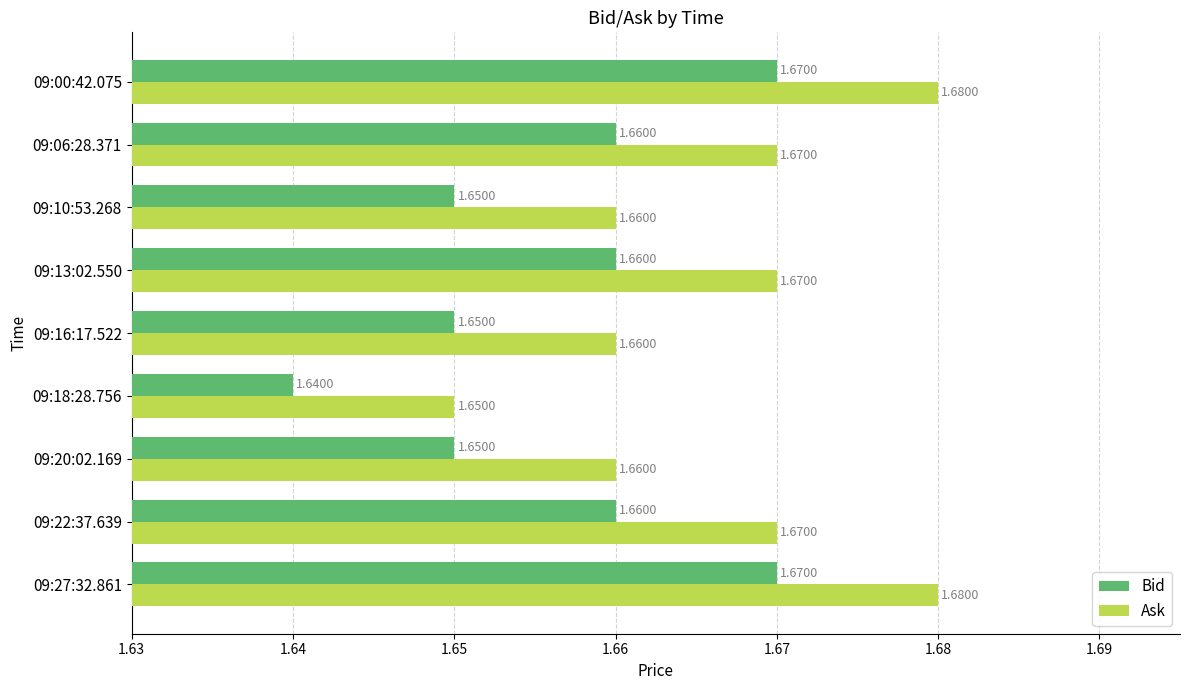

At how many categories does at least one series exceed 1?

9